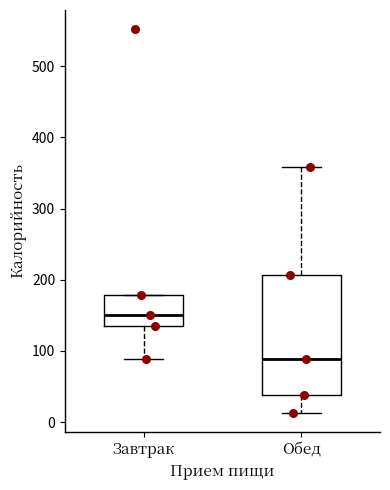

Reading left to right, transcribe this box plot: for each box, give where its median line is, the range the box spans, and where its two whiskers end, as read against the y-axis. The values are not printed on the chart, so give them approximately, as read against the axis.

Завтрак: median 150, box 140 to 180, whiskers 90 to 180
Обед: median 90, box 40 to 210, whiskers 10 to 360